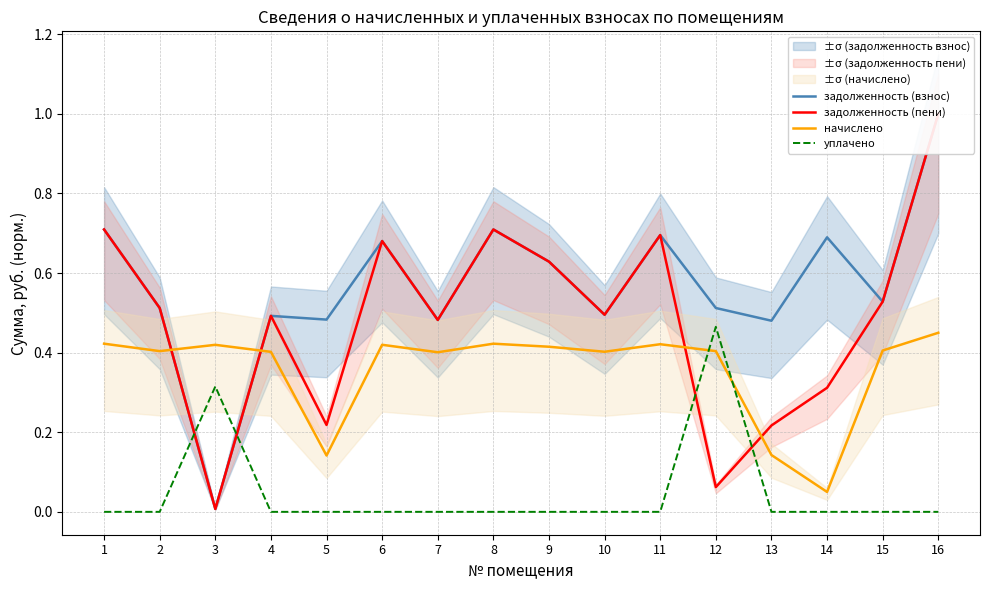

True or false: уплачено has more than 1 interior local peaks.

True